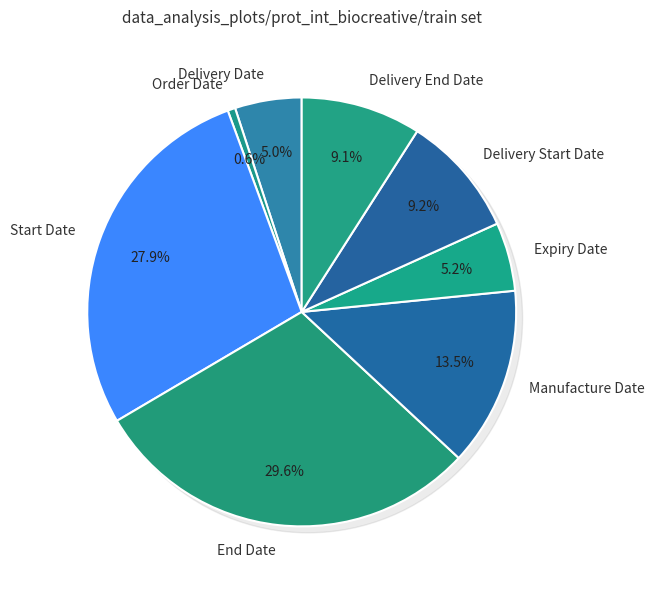

To the nearest percent, what percentage of the pie is Start Date?

28%